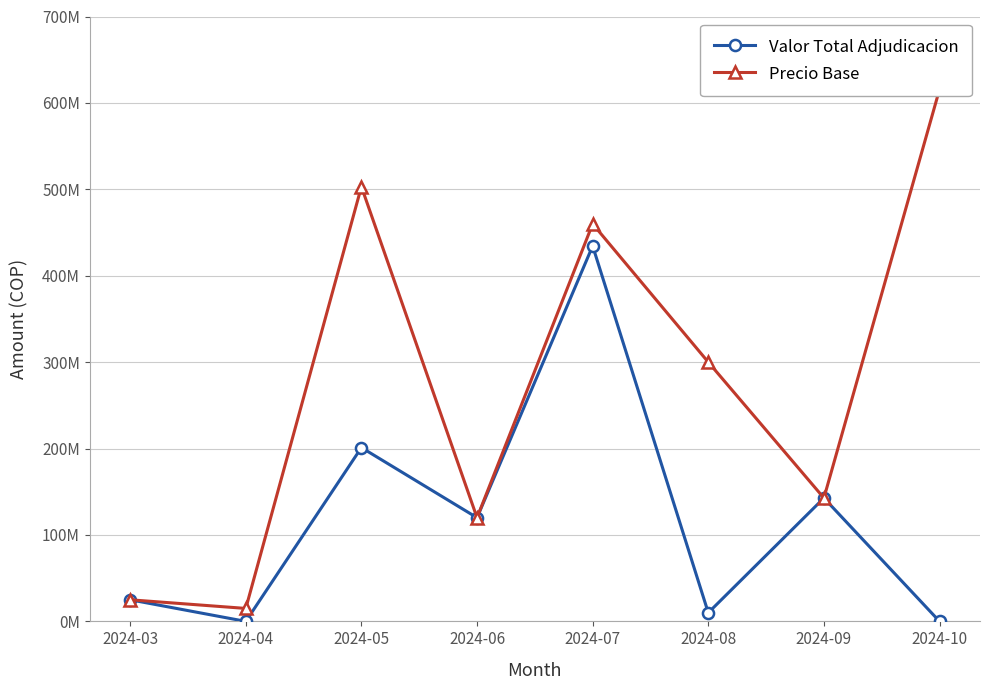

At which category is the sum across all series the highest?

2024-07